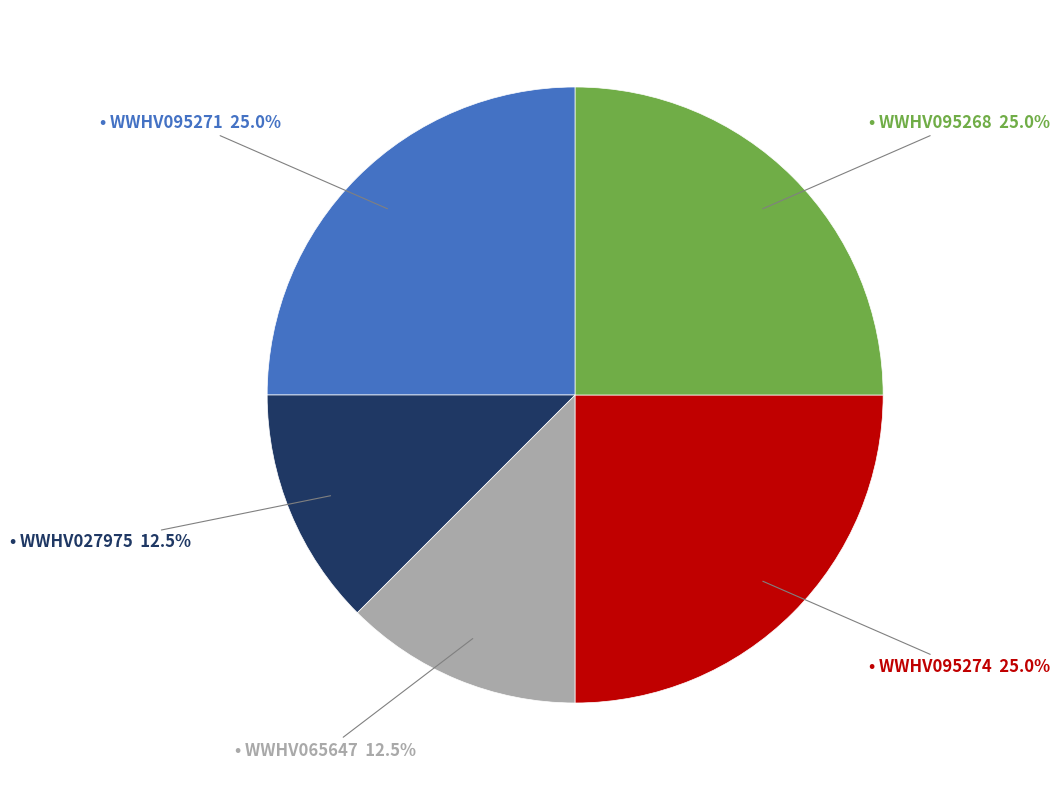

How many slices are in this pie chart?

5